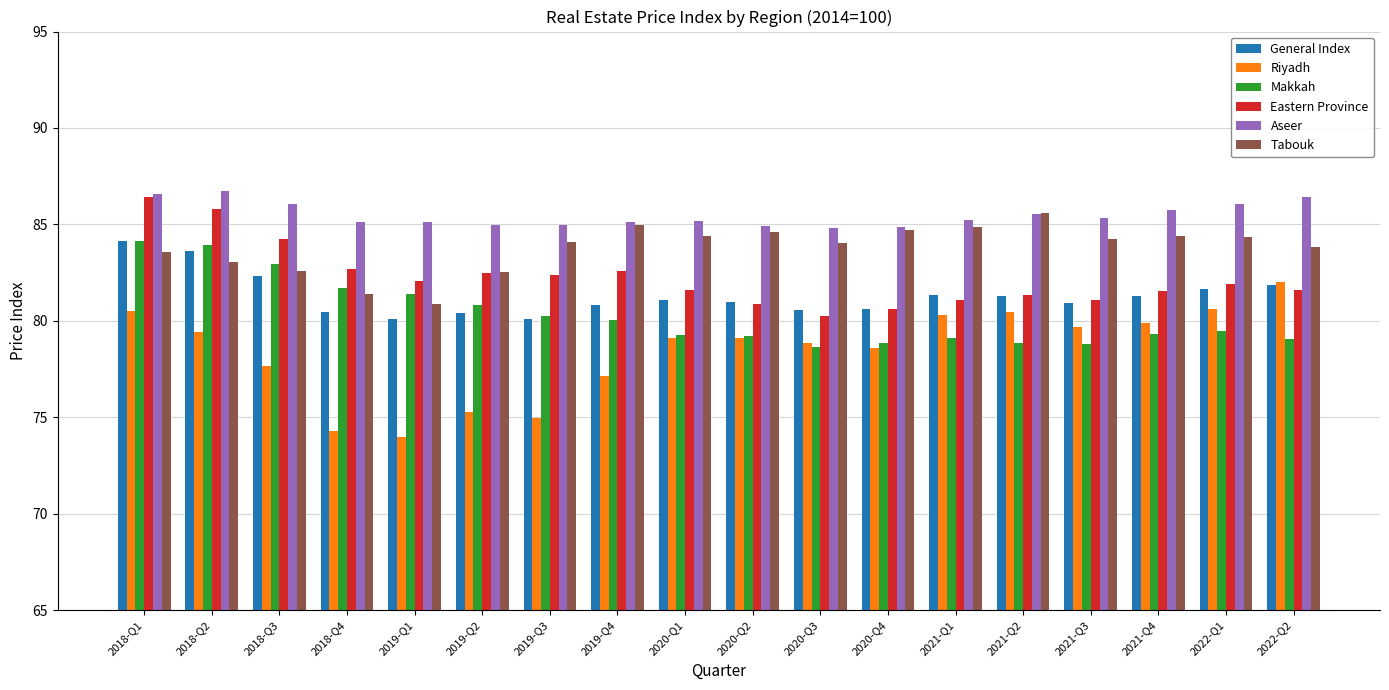

The Riyadh series shows 119.2 at 2020-Q2. True or false?

False